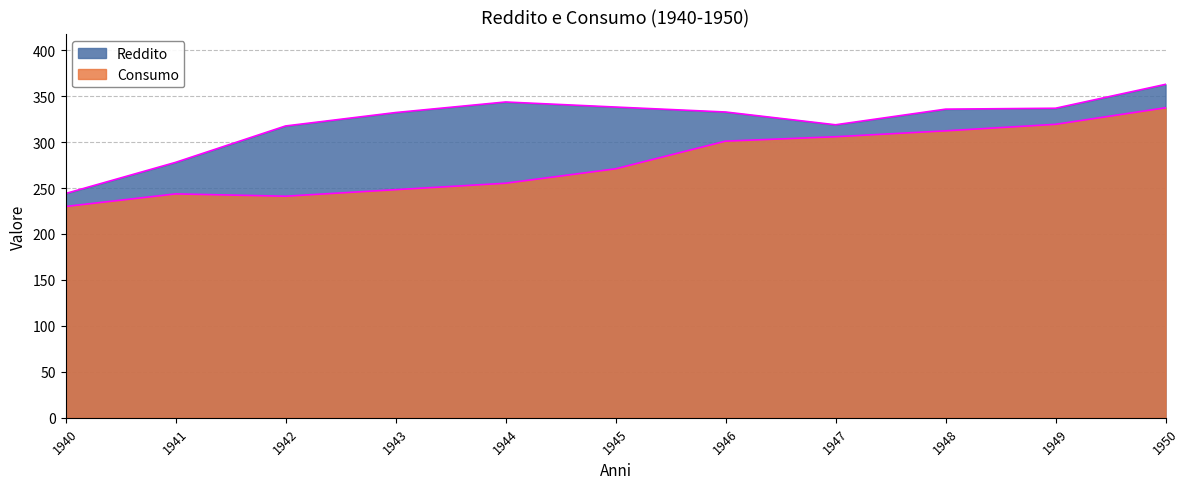

Which series has the widest spread of values?

Reddito